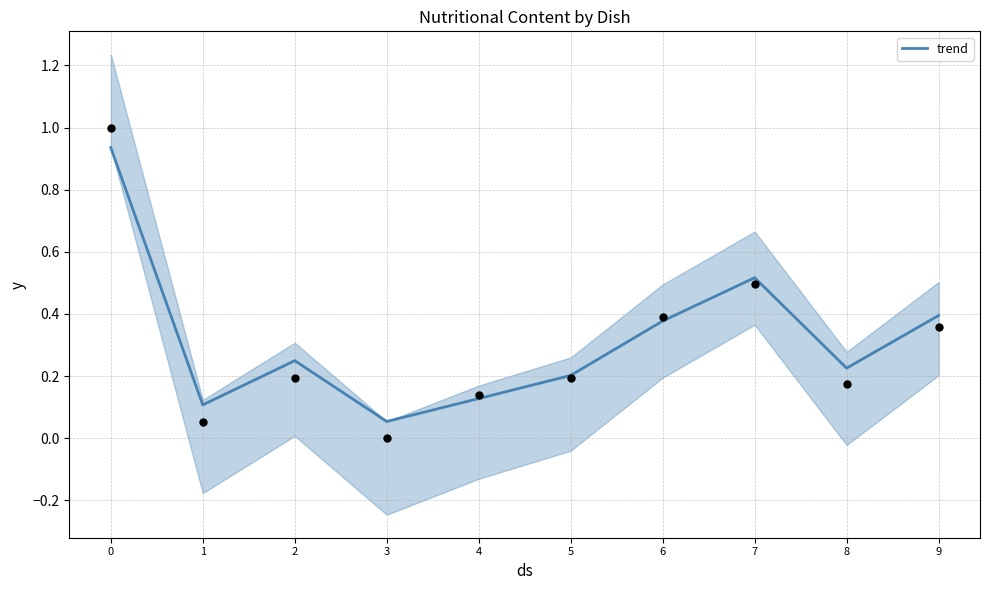

Which has a higher value, 9 or 8?

9